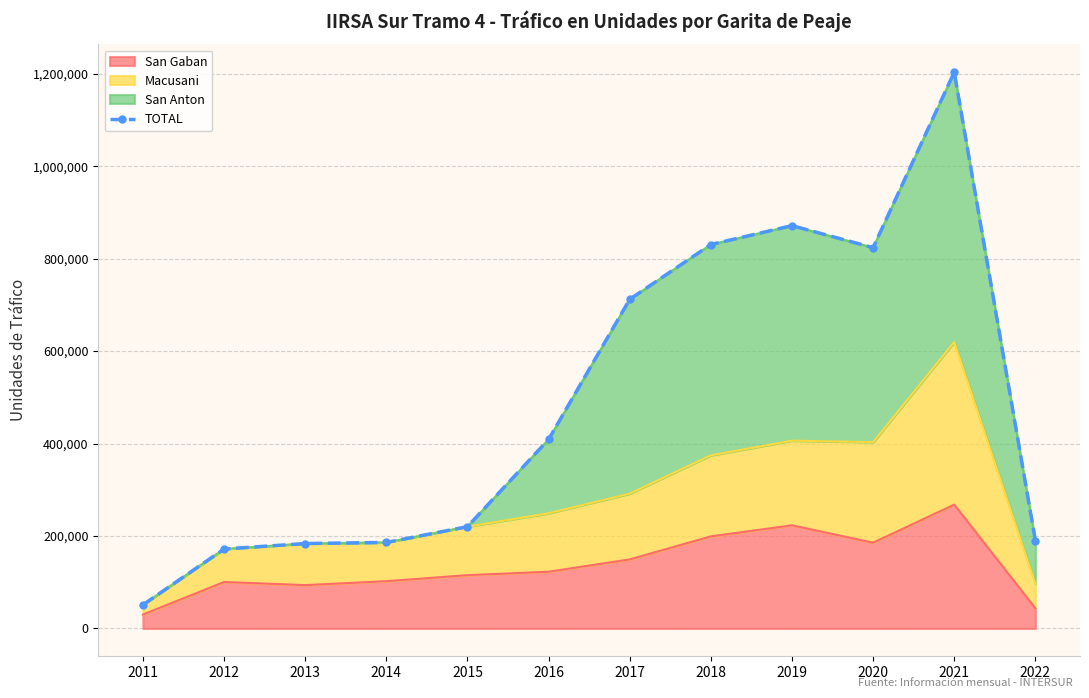

Rank the categories by value from lowest to highest.

2011, 2012, 2013, 2014, 2022, 2015, 2016, 2017, 2020, 2018, 2019, 2021